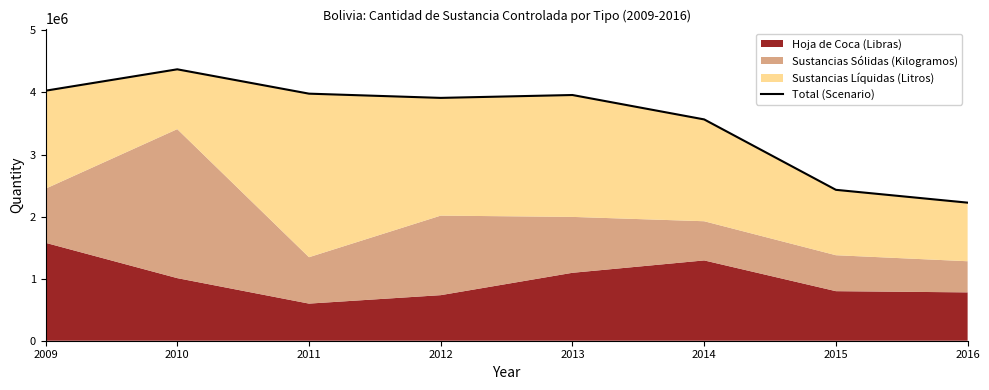

How many data points are less than 3958412?

4